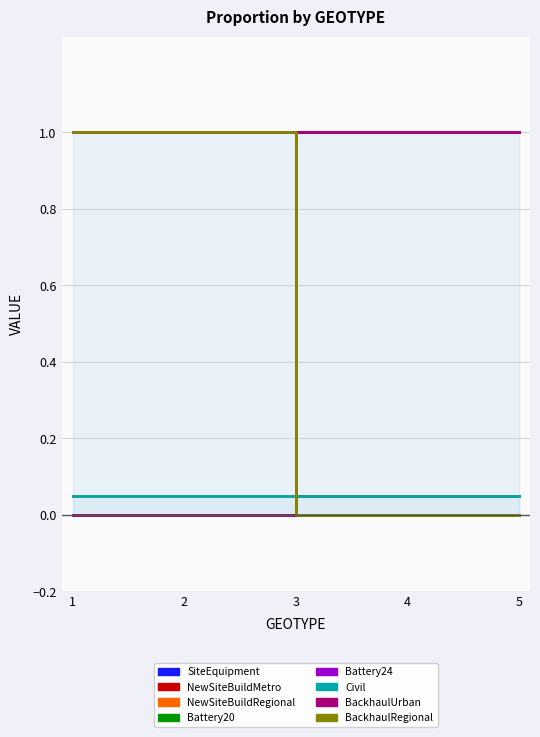

Reading left to right, transcribe all the data shown in this chart.

NewSiteBuildMetro: 1=0.0	2=0.0	3=0.1	4=0.1	5=0.1
NewSiteBuildRegional: 1=0.1	2=0.1	3=0.0	4=0.0	5=0.0
BackhaulUrban: 1=0.0	2=0.0	3=1.0	4=1.0	5=1.0
BackhaulRegional: 1=1.0	2=1.0	3=0.0	4=0.0	5=0.0